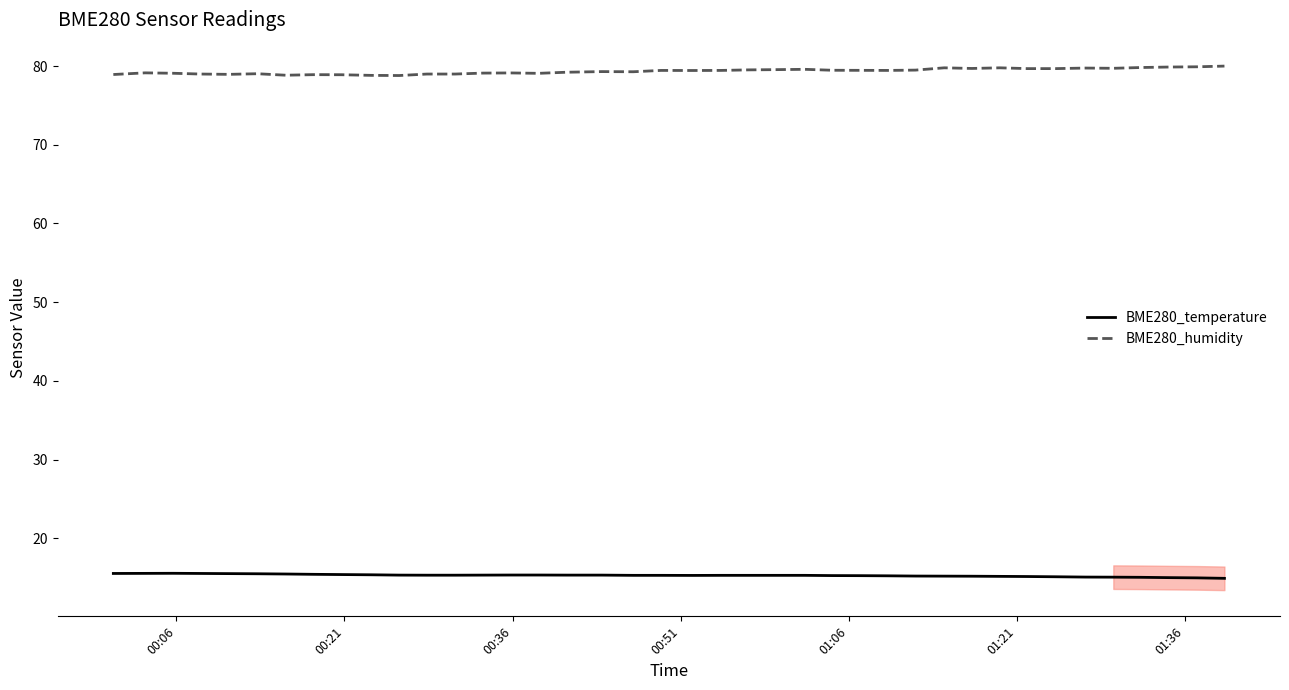

Which series has the largest total across all categories?

BME280_humidity